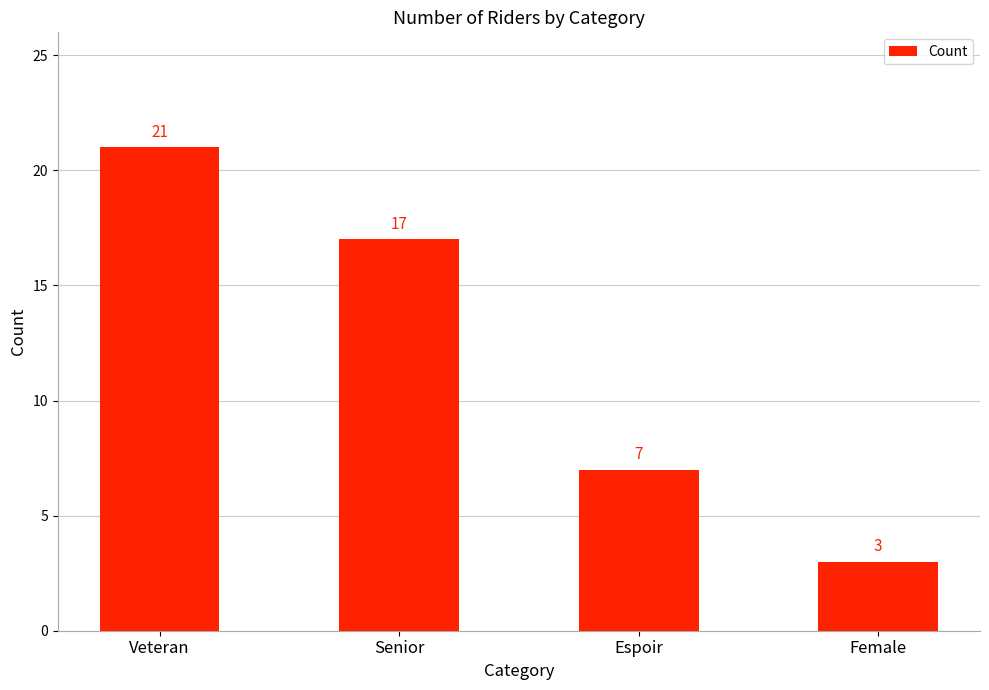

Approximately how many times larger is the value at Senior compared to Espoir?

2.4